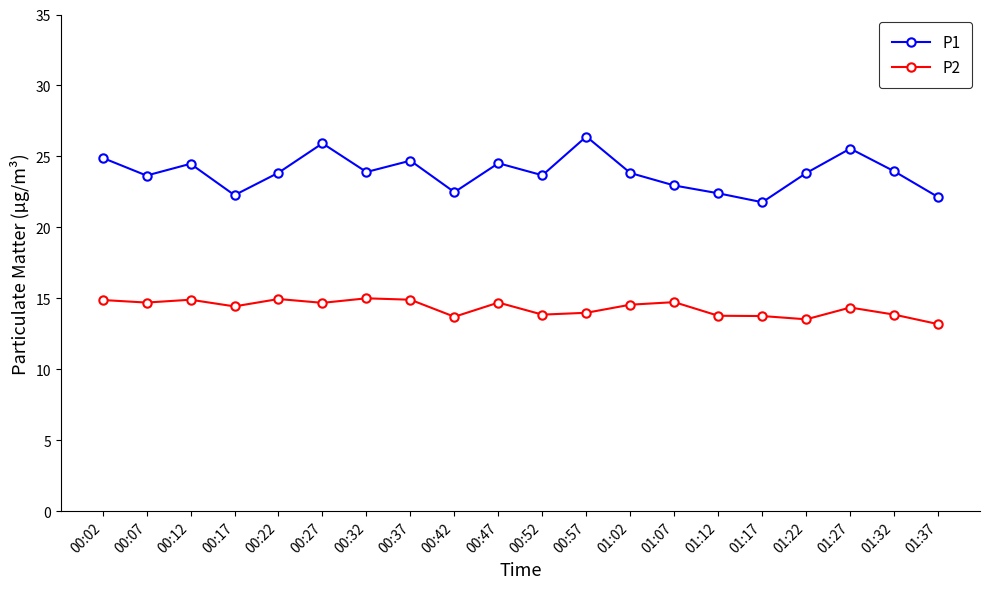

Which series has the largest range (max minus min)?

P1